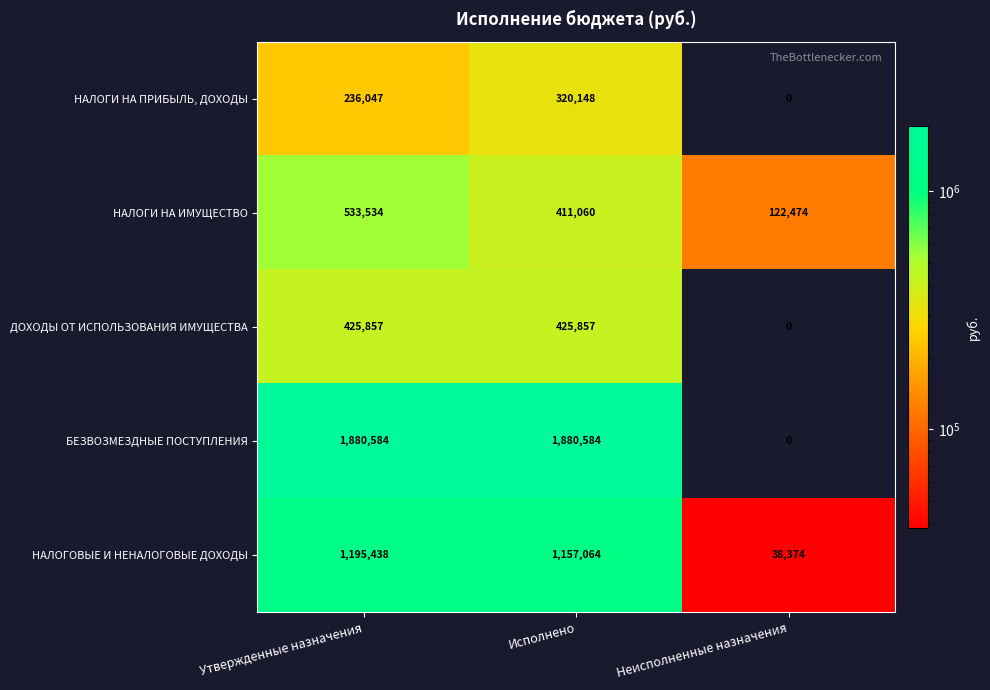

At which category is the sum across all series the highest?

Утвержденные назначения